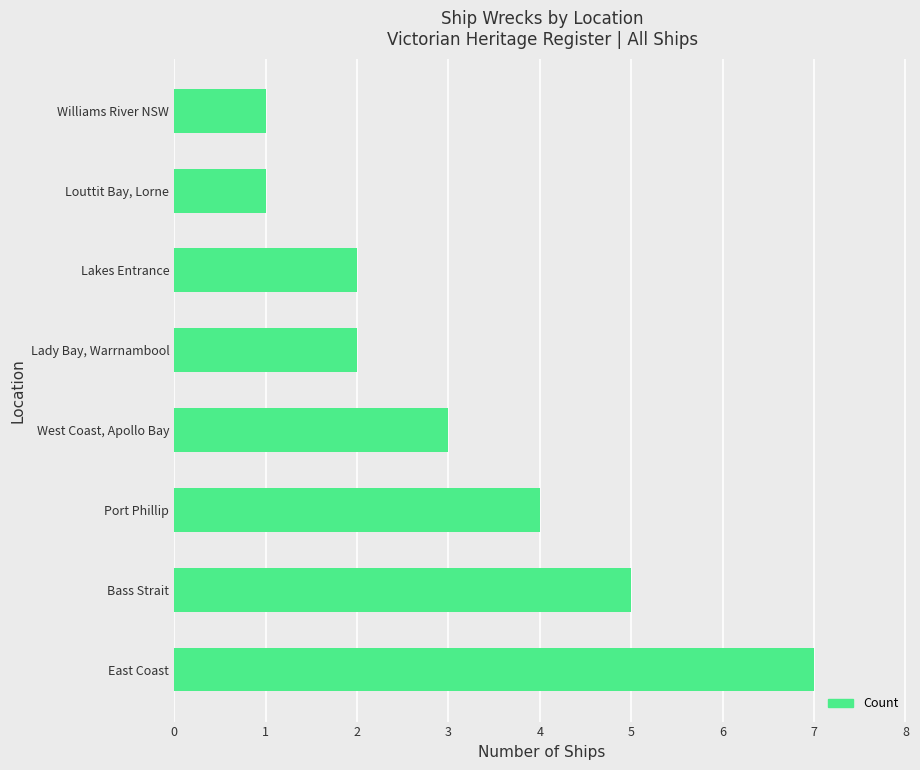

Reading top to bottom, transcribe all the data shown in this chart.

1	1	2	2	3	4	5	7